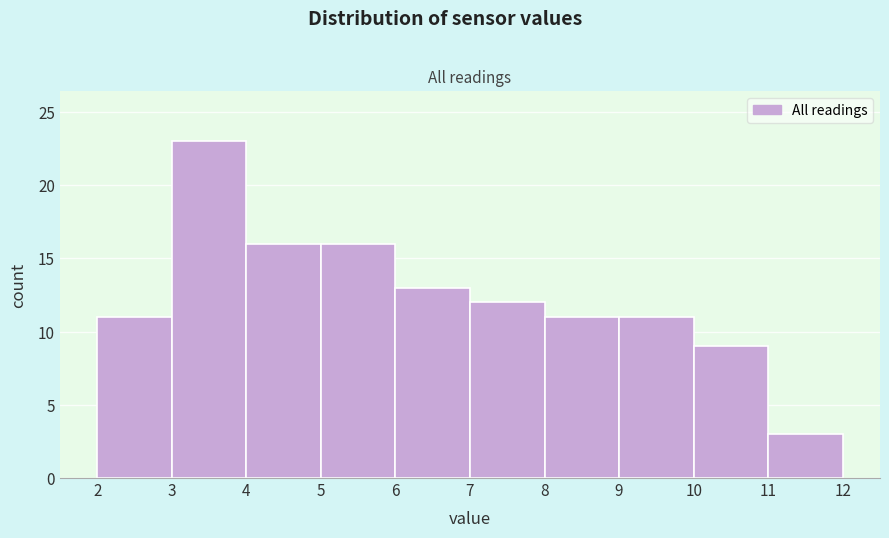

What is the height of the bar covering 7 to 8 on the x-axis? The values are not printed on the chart, so give them approximately, as read against the axis.

12